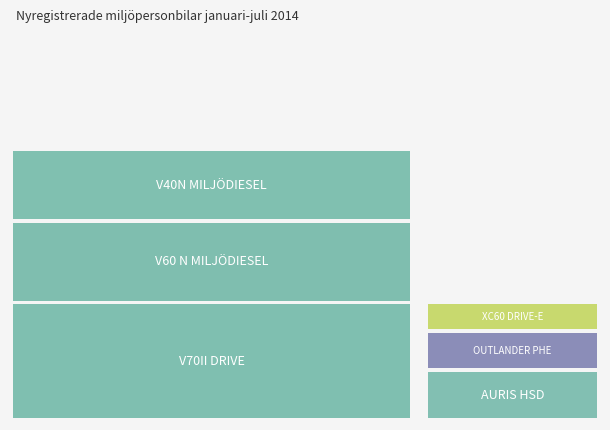

Reading left to right, what are all the values shown in this chart?

VOLVO V70II DRIVE=4176	VOLVO V60 N MILJÖDIESEL=2882	VOLVO V40N MILJÖDIESEL=2575	TOYOTA AURIS HSD=1763	MITSUBISHI OUTLANDER PHE=1393	VOLVO XC60 DRIVE-E=1027